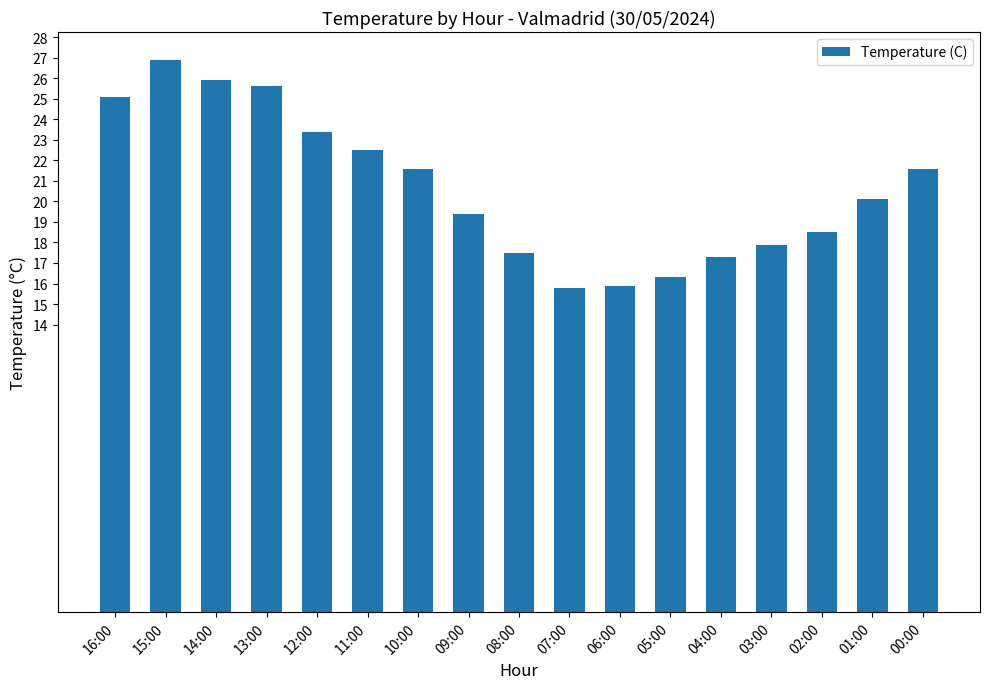

Is it true that the value at 02:00 is 18.5?

True